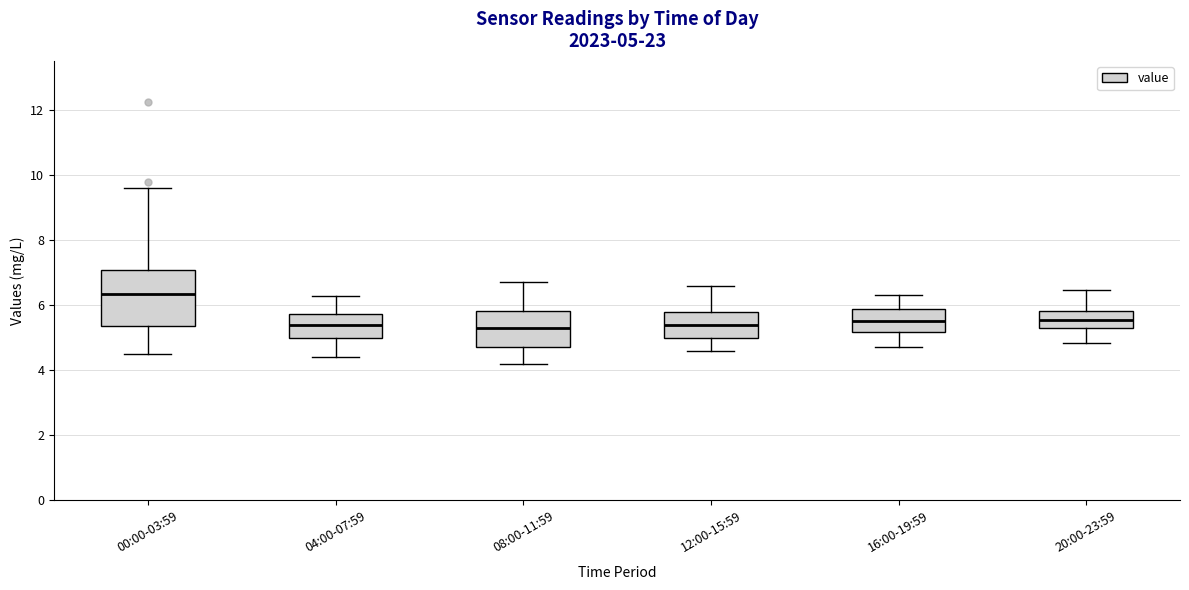

Comparing the boxes themselves (not the whiskers), which one is the tallest?

00:00-03:59